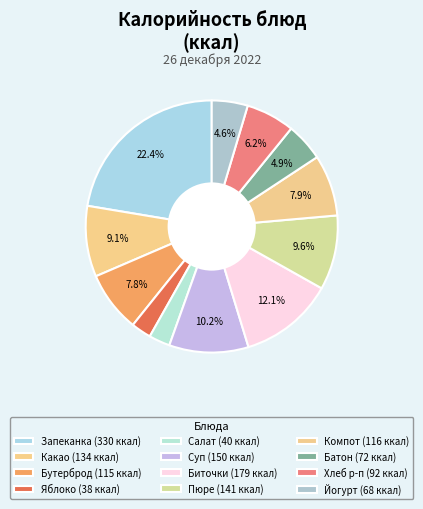

Does any single category account for the majority?

No